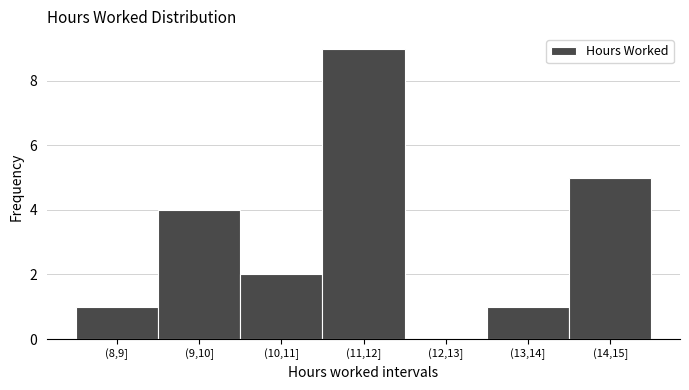

Reading right to left, what are all the values shown in this chart?

(14,15]=5	(13,14]=1	(12,13]=0	(11,12]=9	(10,11]=2	(9,10]=4	(8,9]=1